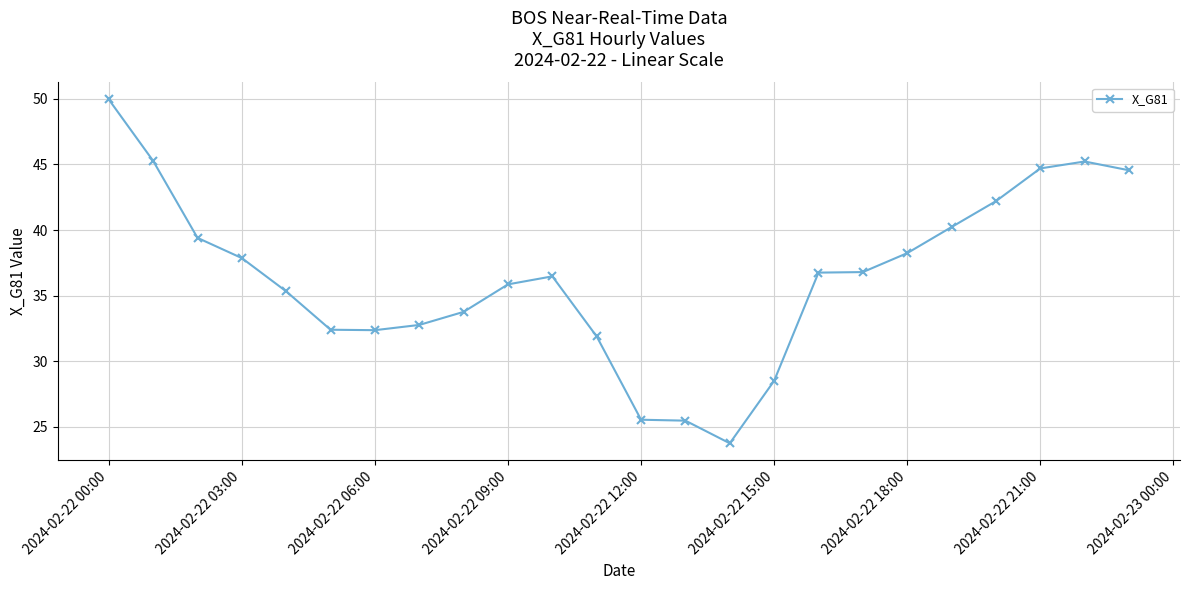

What is the value of the 13th point from the left?

25.5